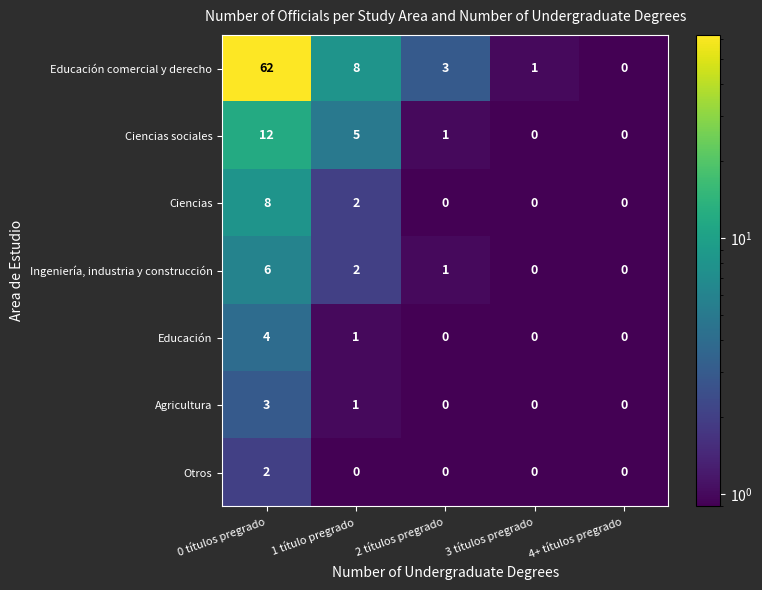

What is the average value of the Ciencias sociales series?

4